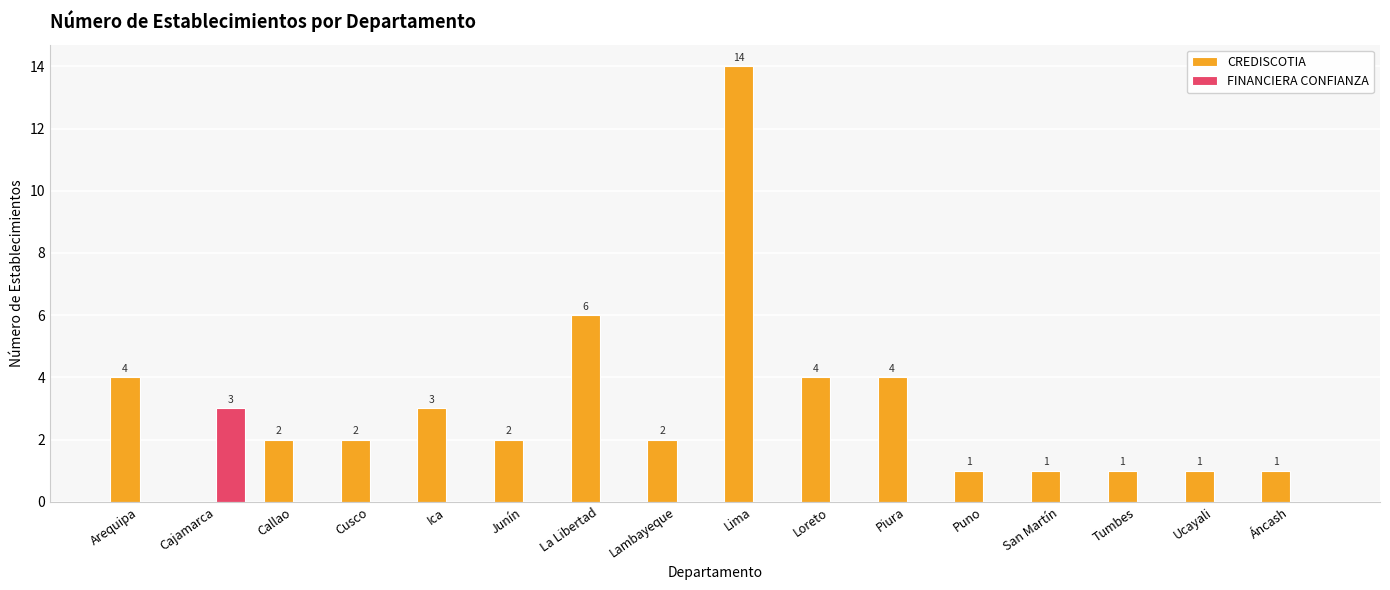

The value of CREDISCOTIA at San Martín is 0. True or false?

False